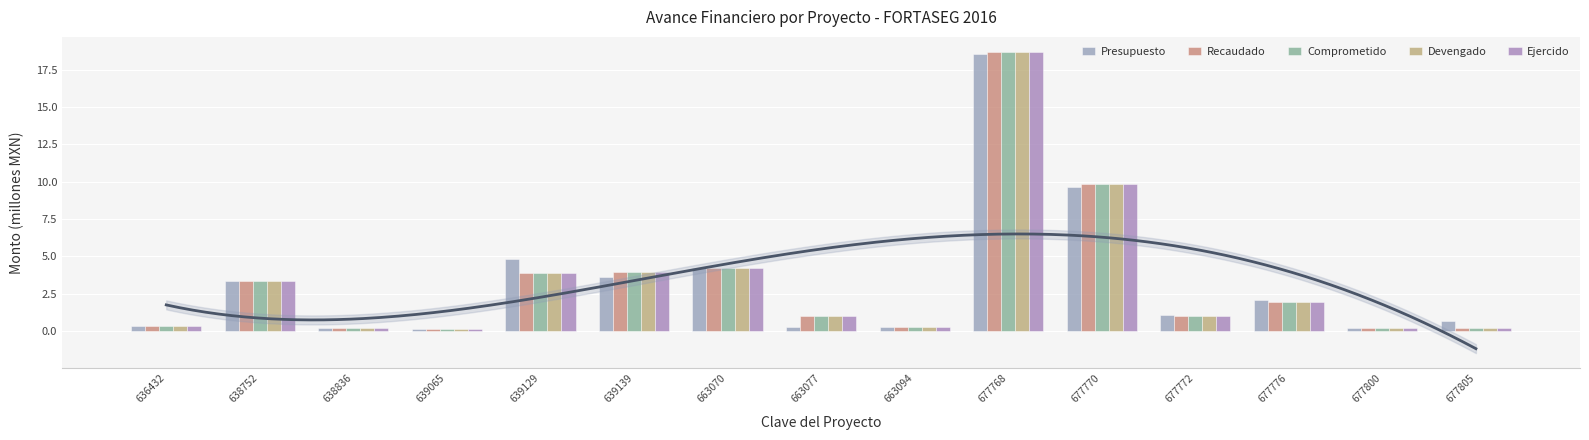

Count the number of data series in this chart.

5